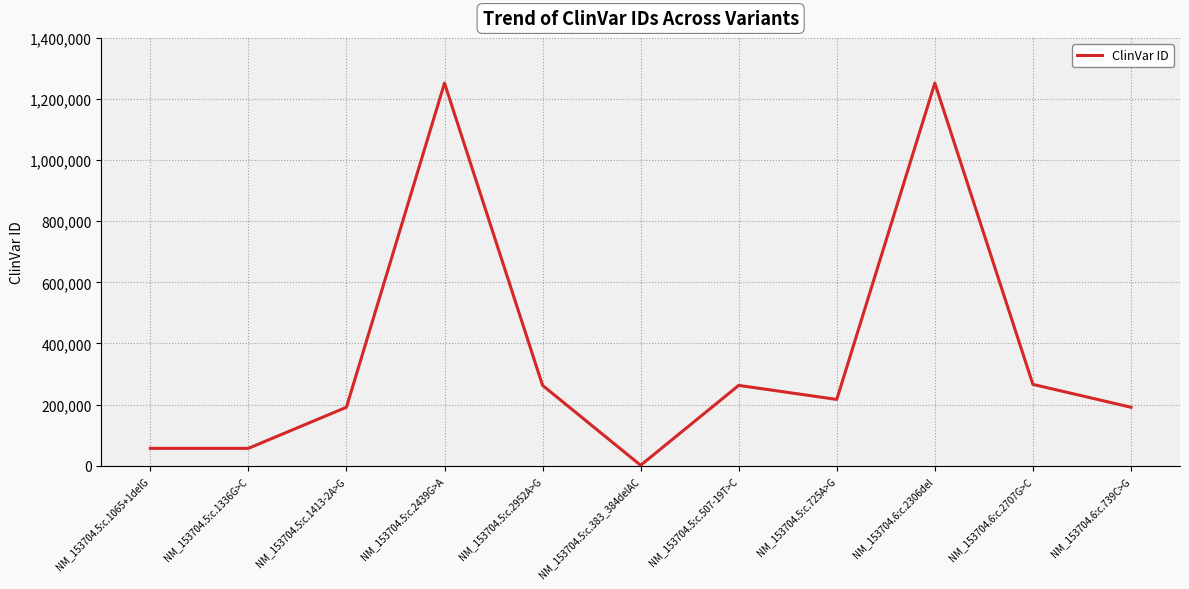

Which label corresponds to the smallest value in the chart?

NM_153704.5:c.383_384delAC